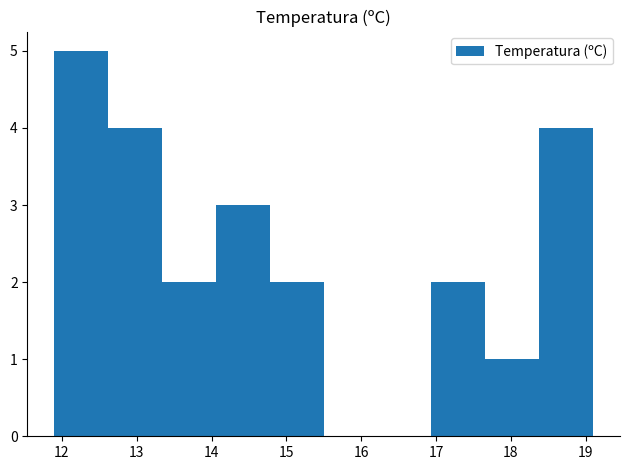

Over which range of the x-axis is the bar tallest?

11.90 to 12.62